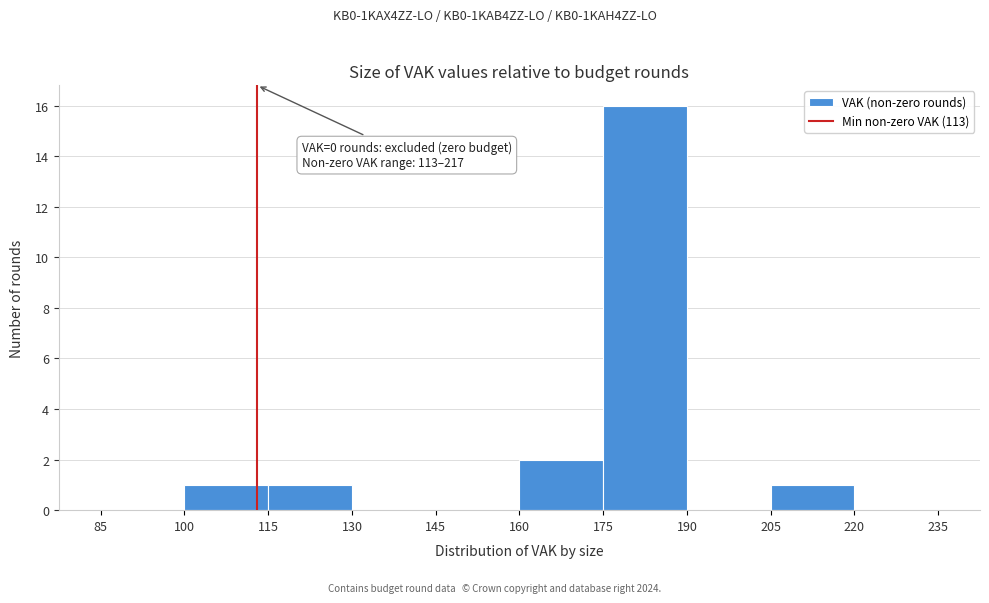

Which range on the x-axis has the tallest bar?

175 to 190